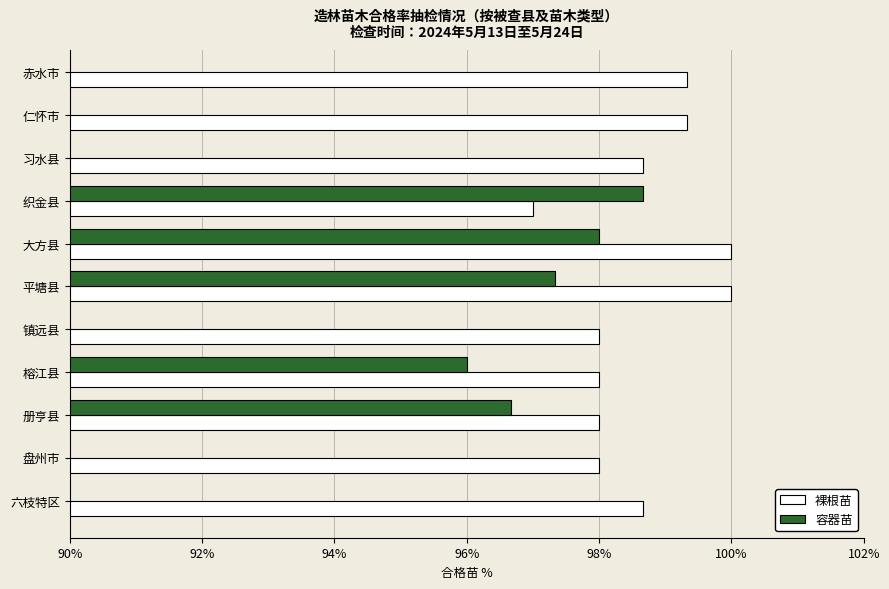

Which category has the lowest value in the 裸根苗 series?

织金县